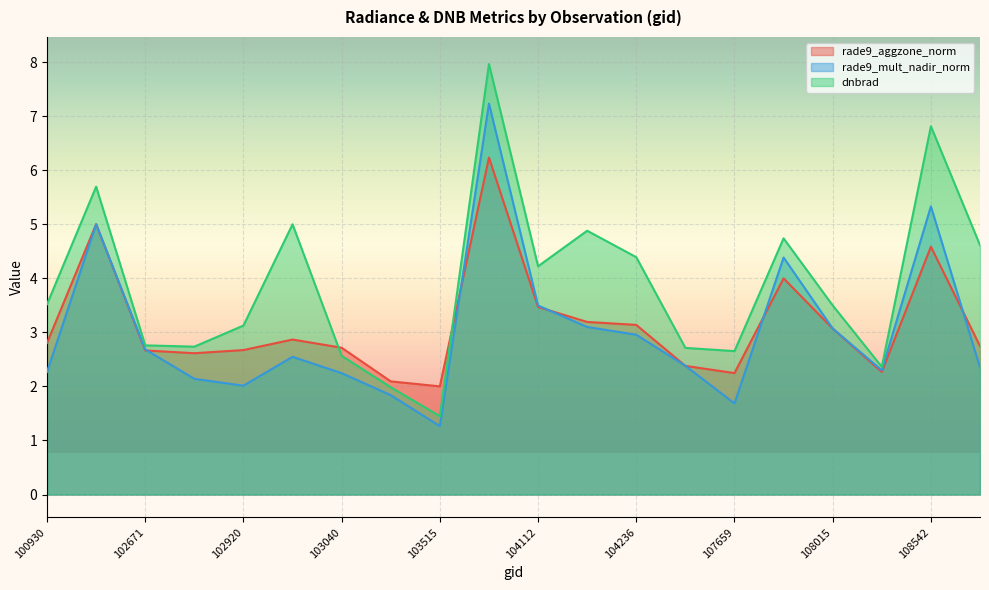

Is it true that rade9_aggzone_norm equals 6.2 at 103761?

True